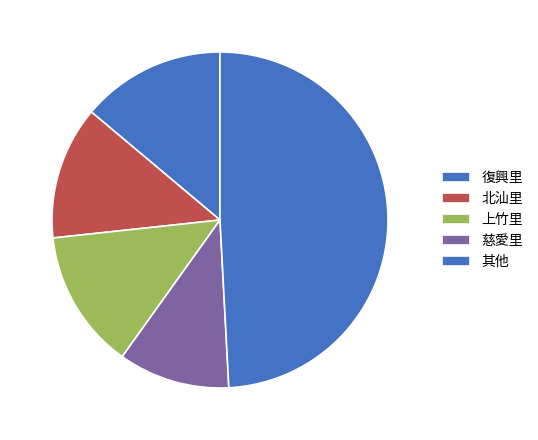

How many slices are in this pie chart?

5